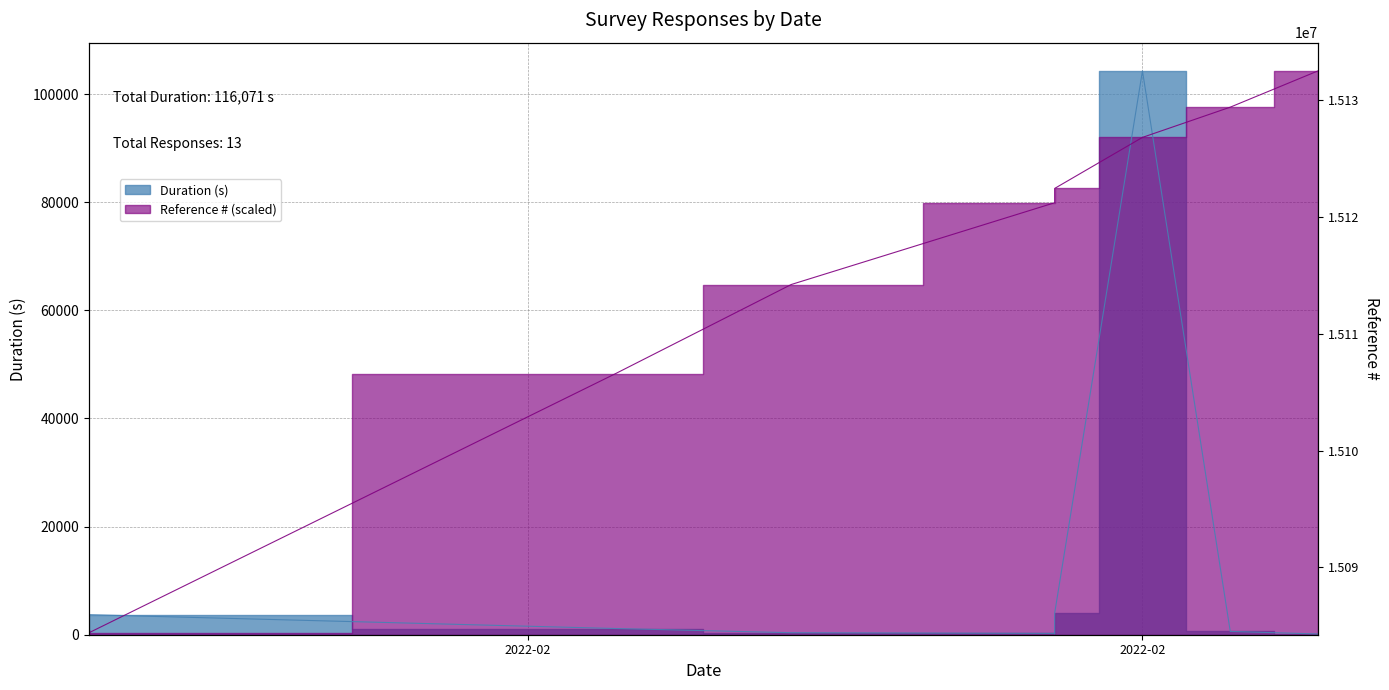

Which series changed the most between 2022-02-07 and 2022-02-08?

Duration (s)